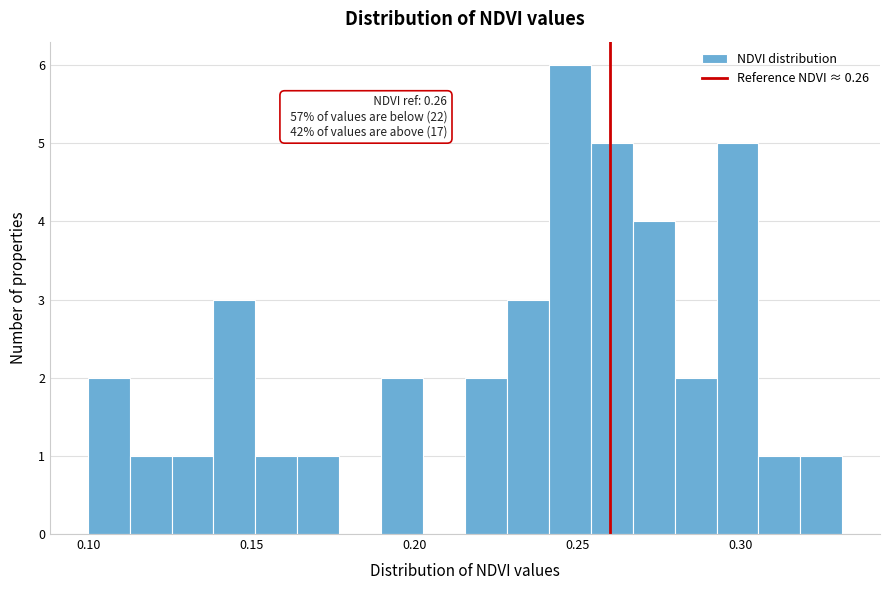

Read against the x-axis, roughly where is the centre of the tallest bar?

0.250